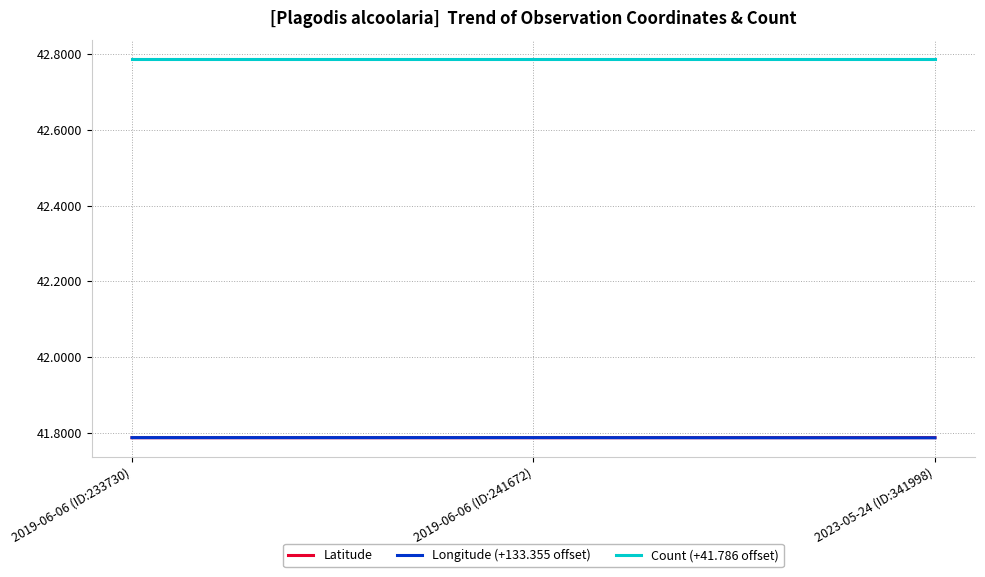

True or false: Longitude (+133.355 offset) has a value of 70.0 at 2019-06-06 (ID:233730).

False